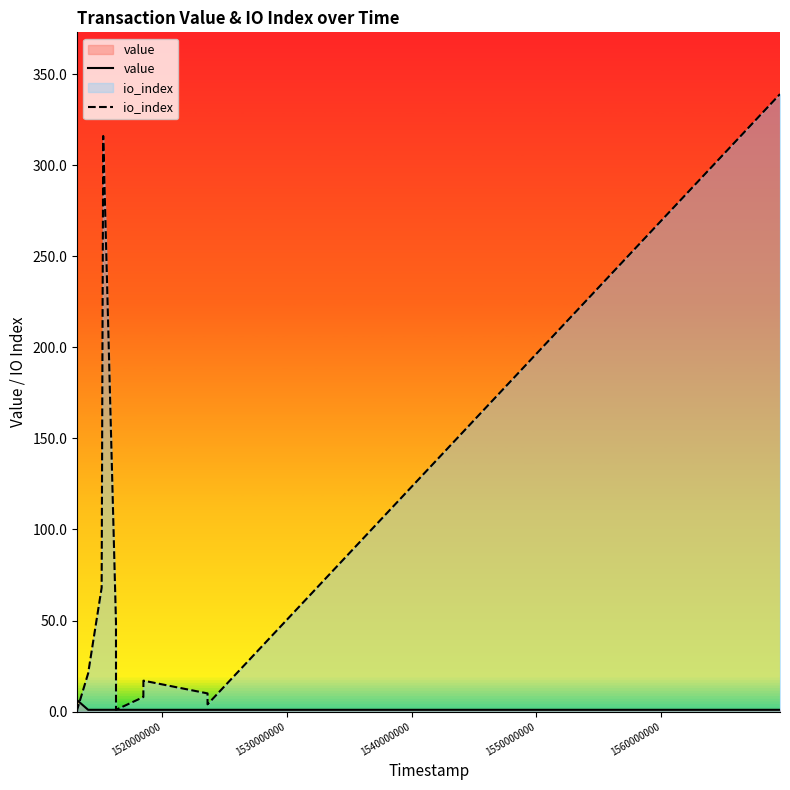

Which series has the largest range (max minus min)?

io_index